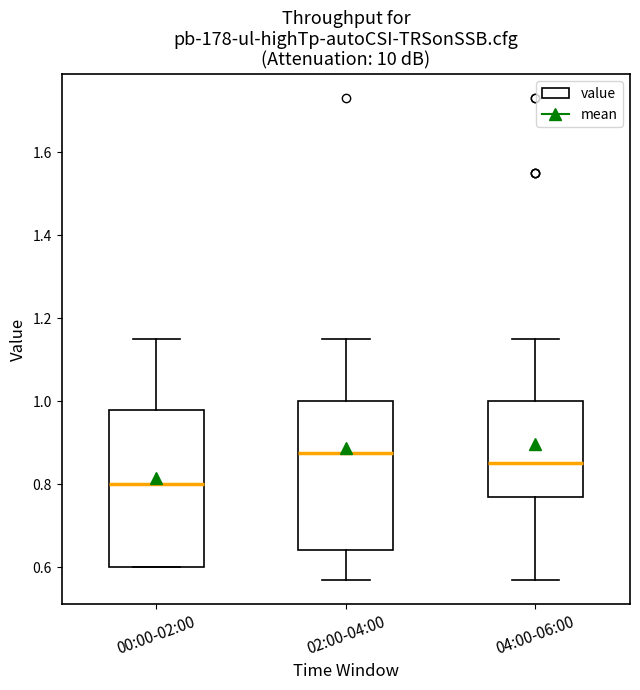

Which box has the highest median line?

02:00-04:00